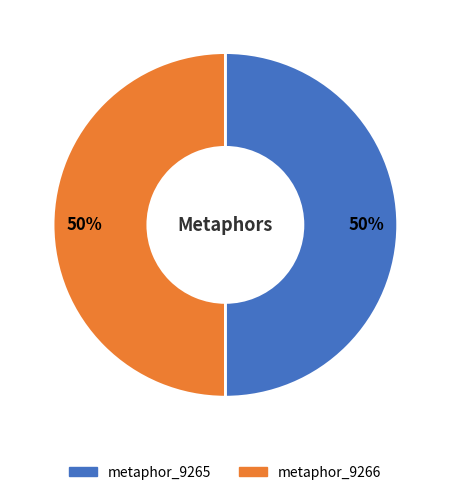

Approximately how many times larger is the value at metaphor_9265 compared to metaphor_9266?

1.0